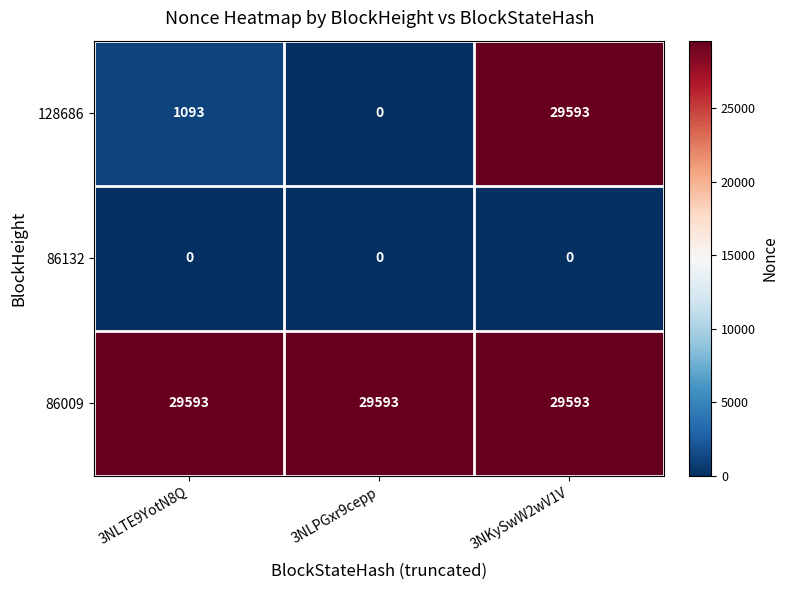

At 3NLTE9YotN8Q, list the series in order from largest to smallest.

86009, 128686, 86132